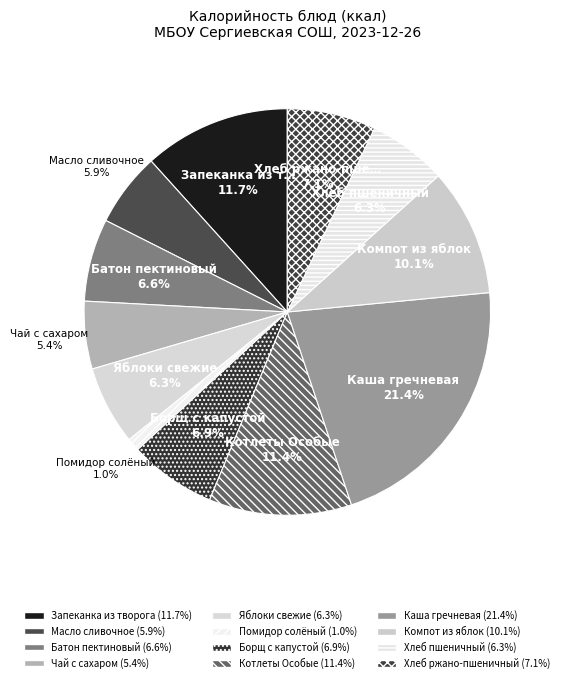

How many slices are in this pie chart?

12